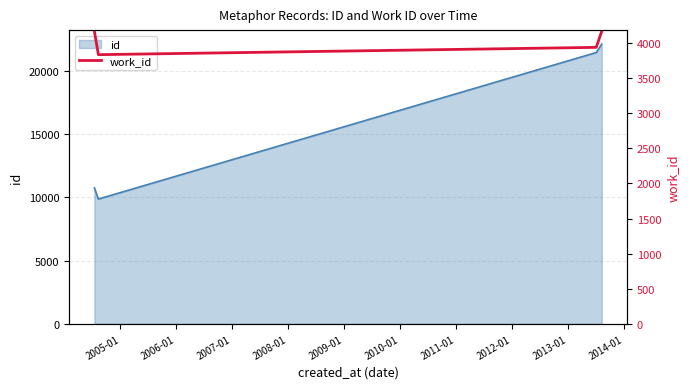

What is the average value?

3988